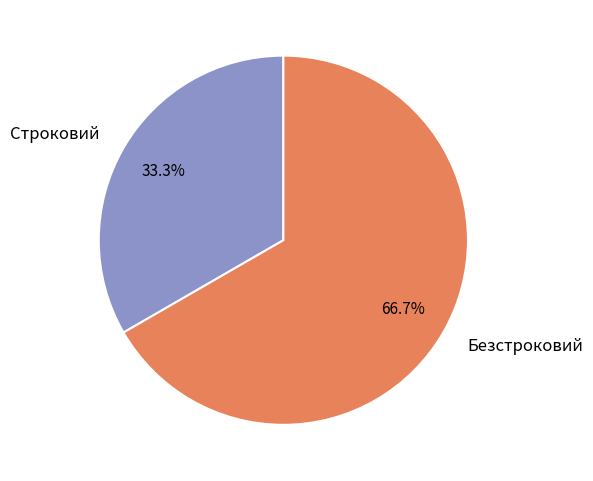

Is there any slice that represents more than half of the pie?

Yes